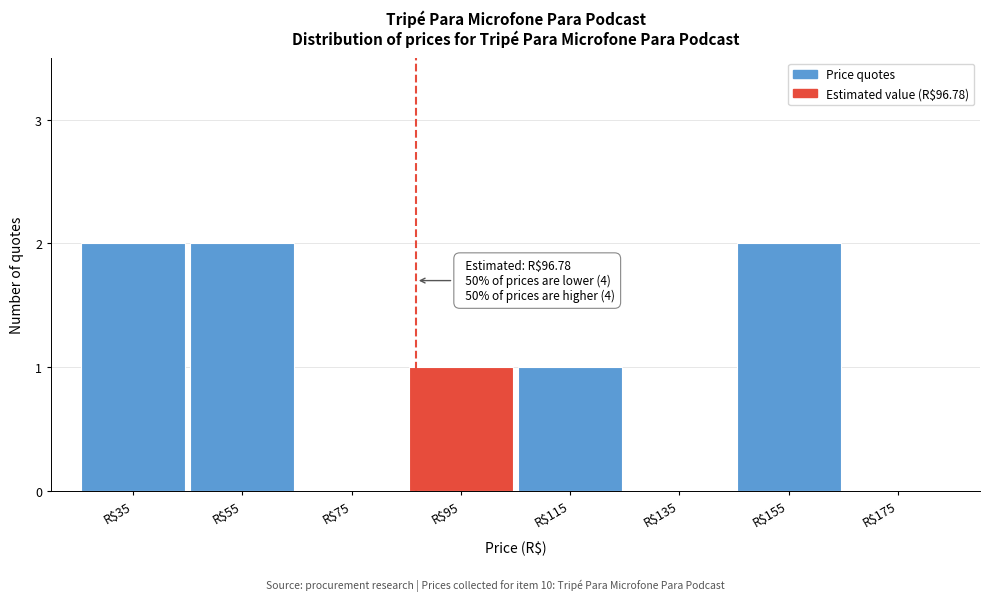

True or false: the data shows 0 at R$135.

True